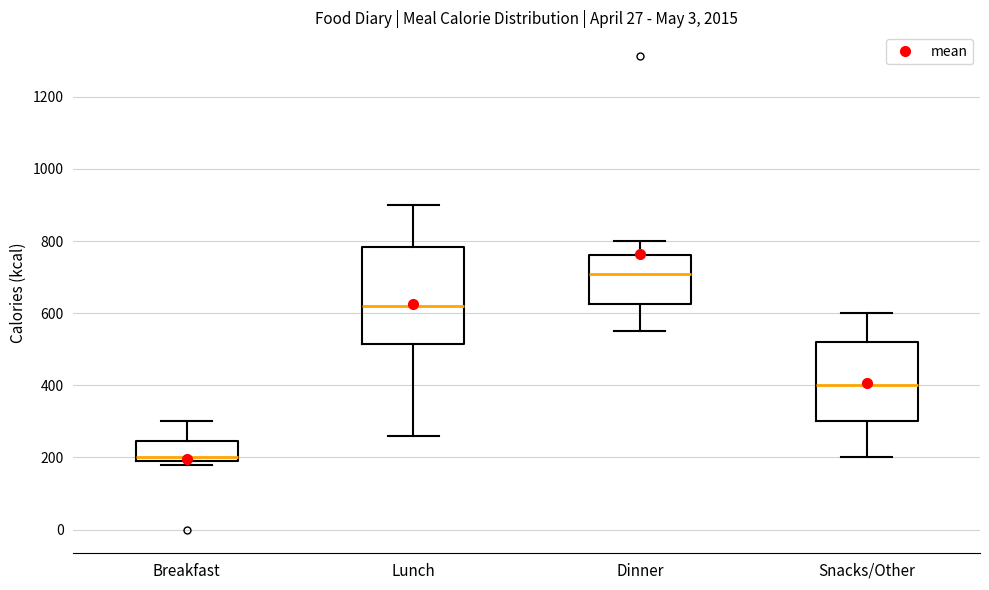

Comparing the boxes themselves (not the whiskers), which one is the tallest?

Lunch